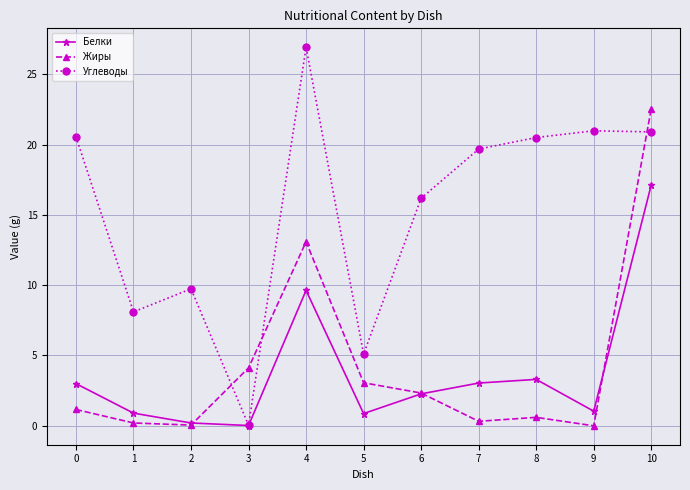

At which category is the sum across all series the highest?

10